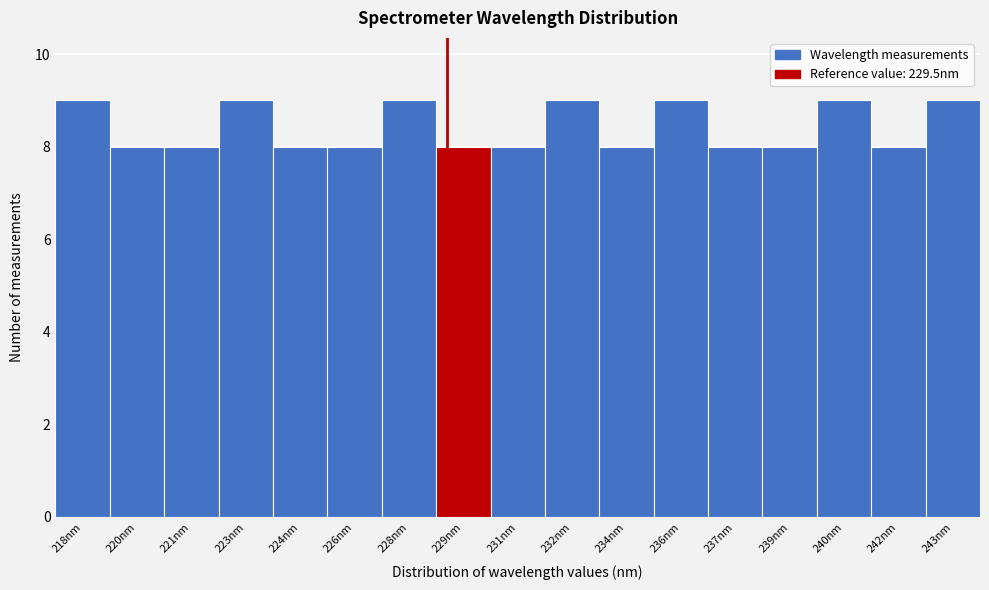

Reading left to right, list all the values displayed in this chart.

9	8	8	9	8	8	9	8	8	9	8	9	8	8	9	8	9